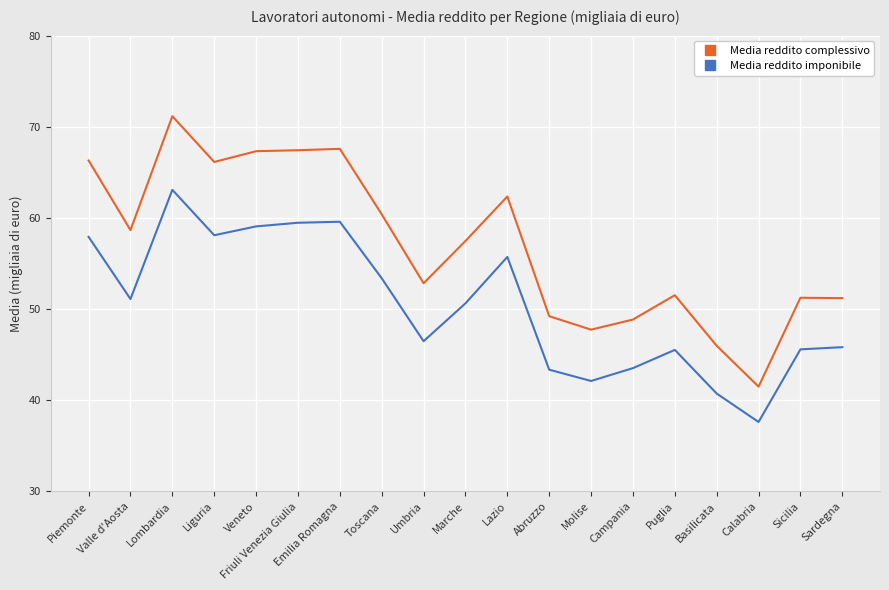

True or false: Media reddito complessivo has more than 0 points higher than both neighbors.

True